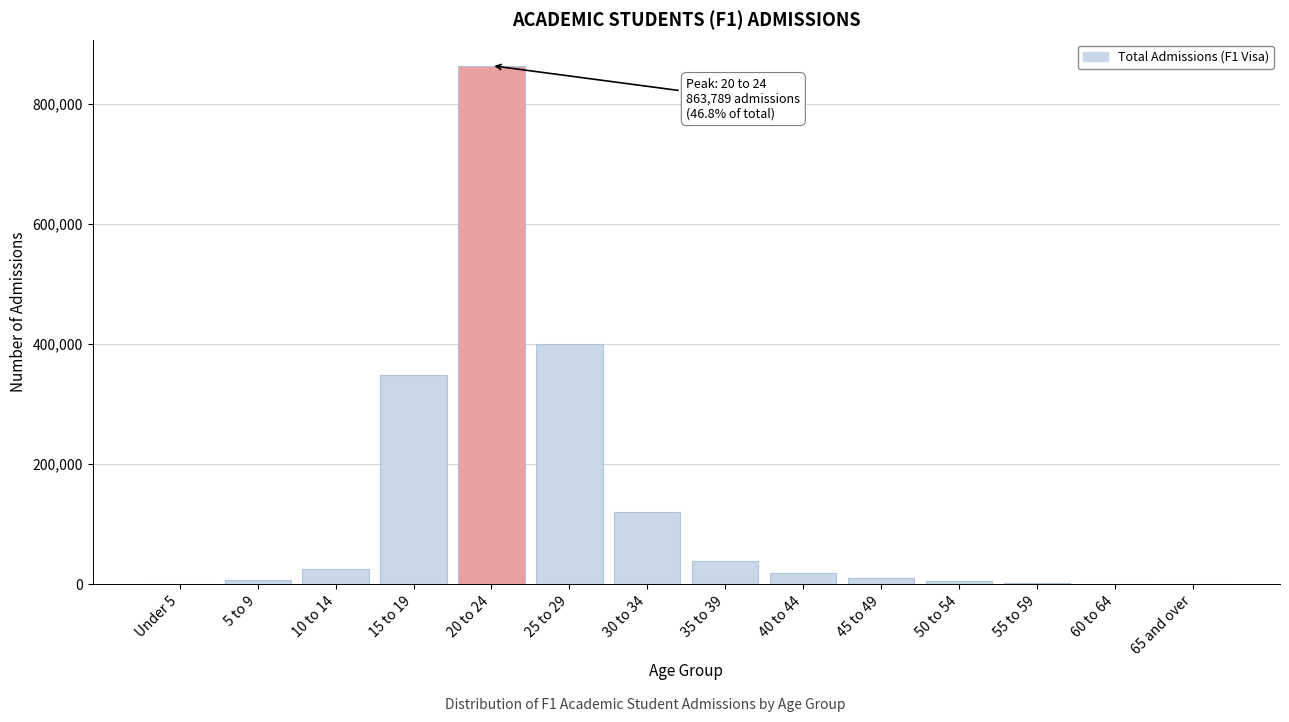

Where is the data nearest to the value 431963?

25 to 29